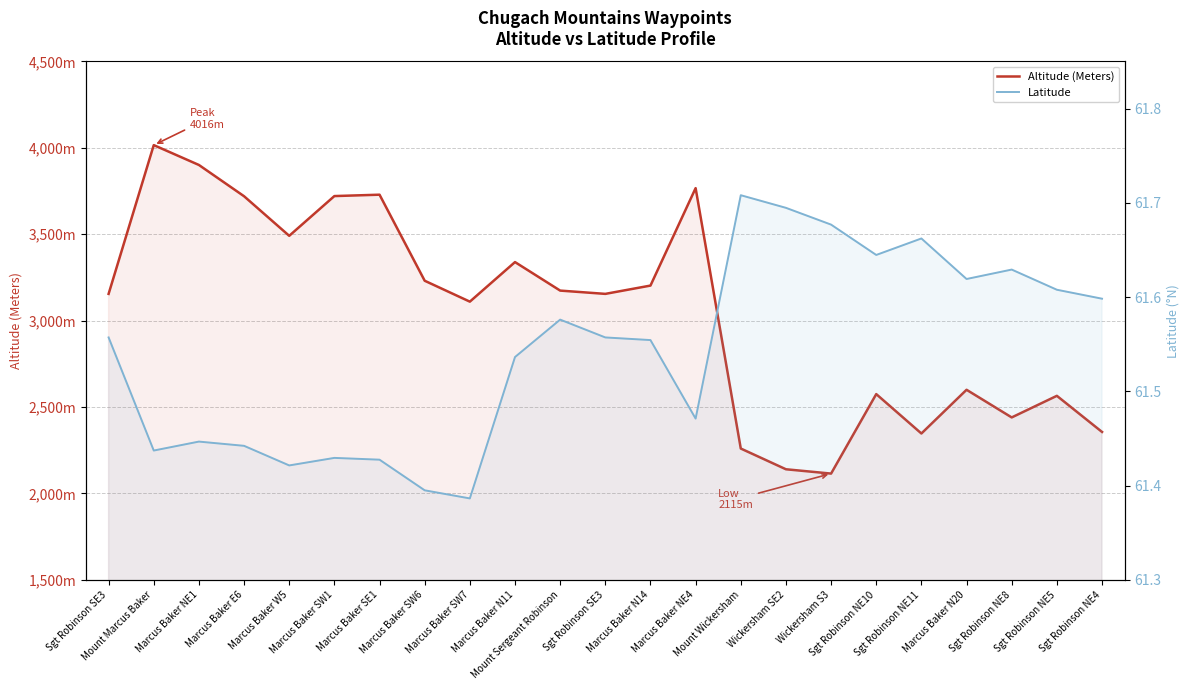

What is the total value across all series at Marcus Baker W5?

3552.4